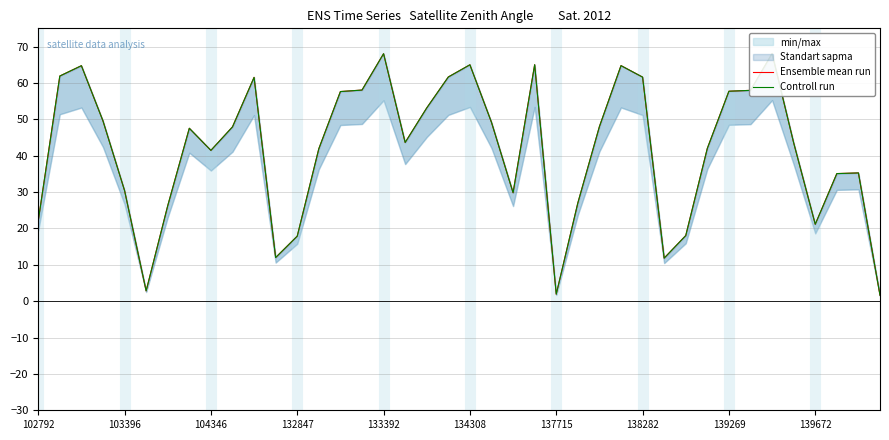

What is the value of the Controll run point at the 15th from the left?

57.6